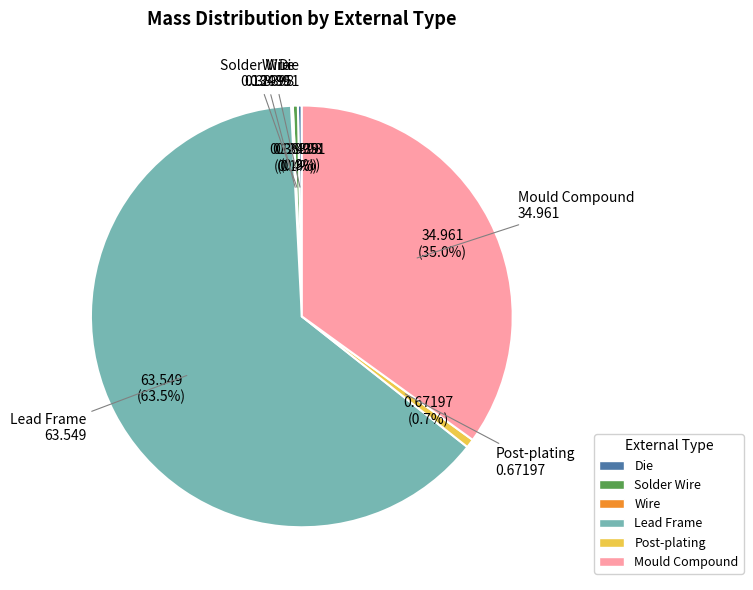

Which category has the biggest portion of the pie?

Lead Frame